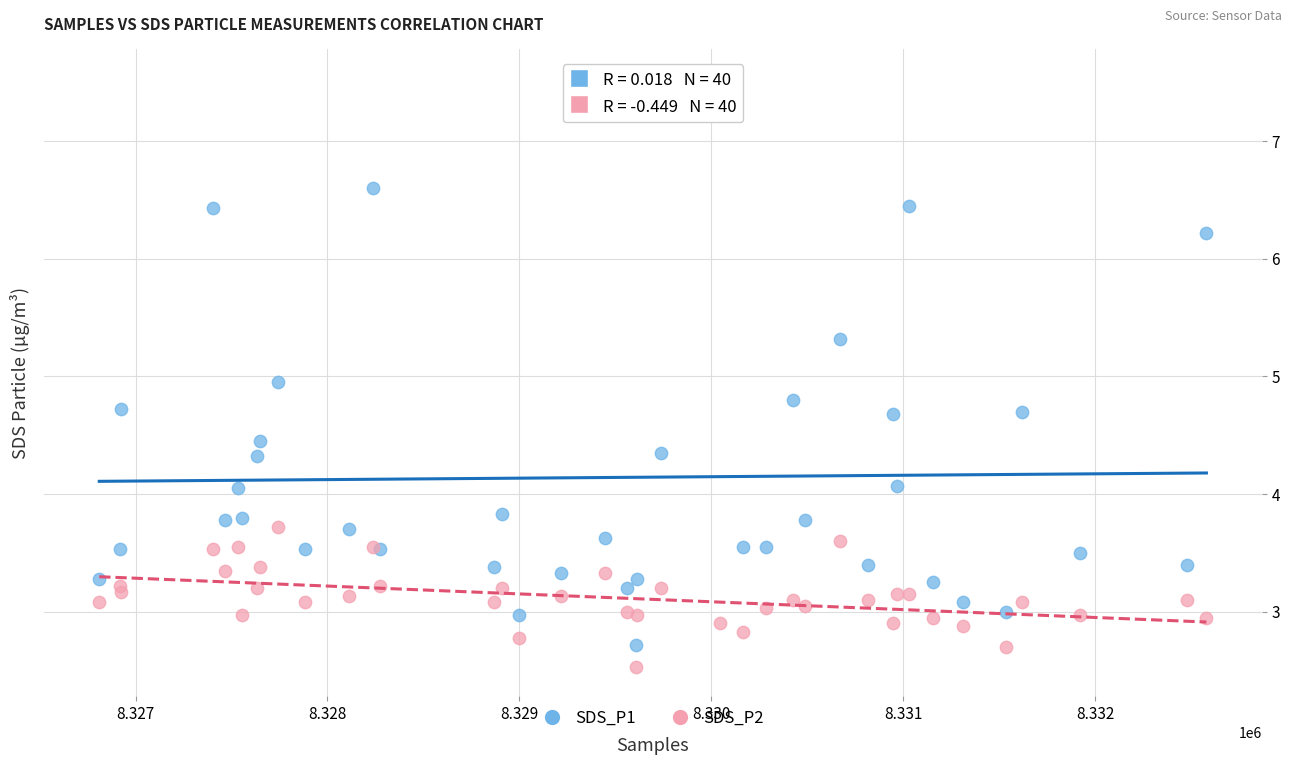

Which series has the widest spread of Y values?

SDS_P1